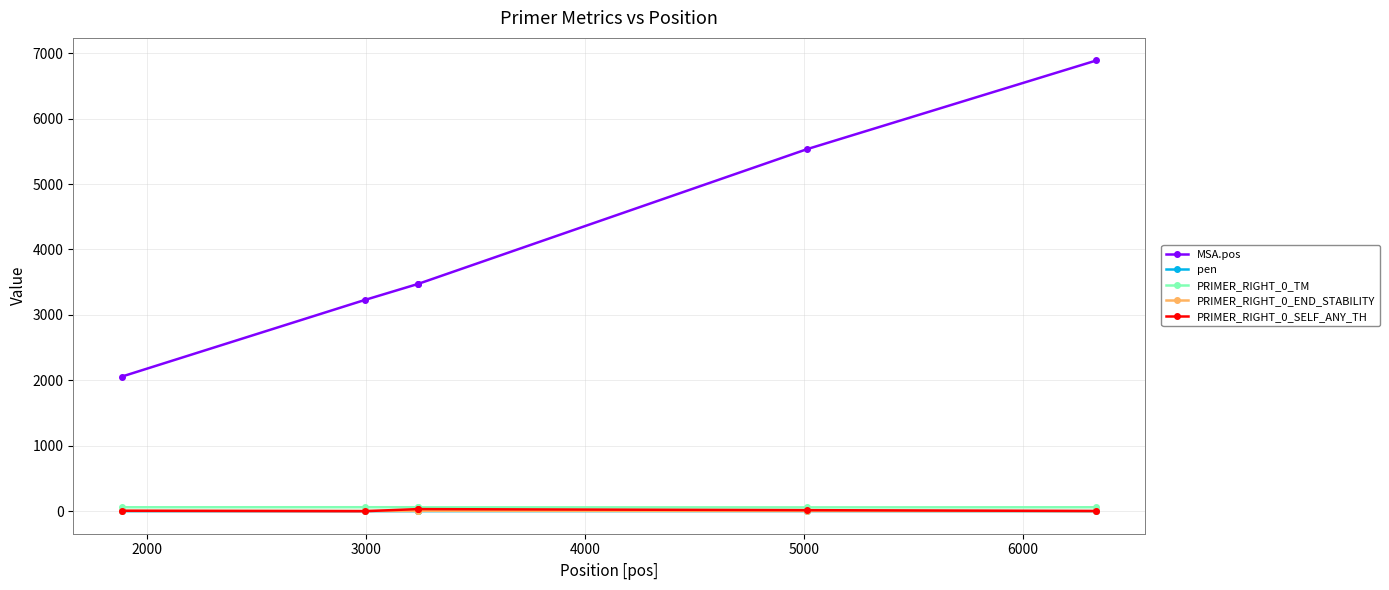

True or false: PRIMER_RIGHT_0_END_STABILITY has more than 0 points higher than both neighbors.

True